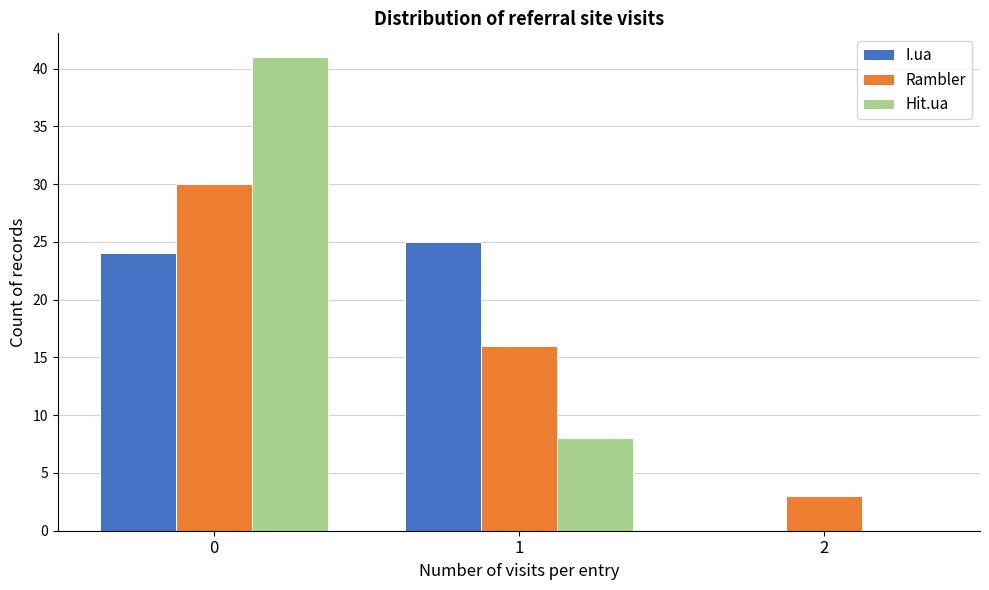

Reading left to right, list all the values displayed in this chart.

I.ua: 0=24	1=25	2=0
Rambler: 0=30	1=16	2=3
Hit.ua: 0=41	1=8	2=0